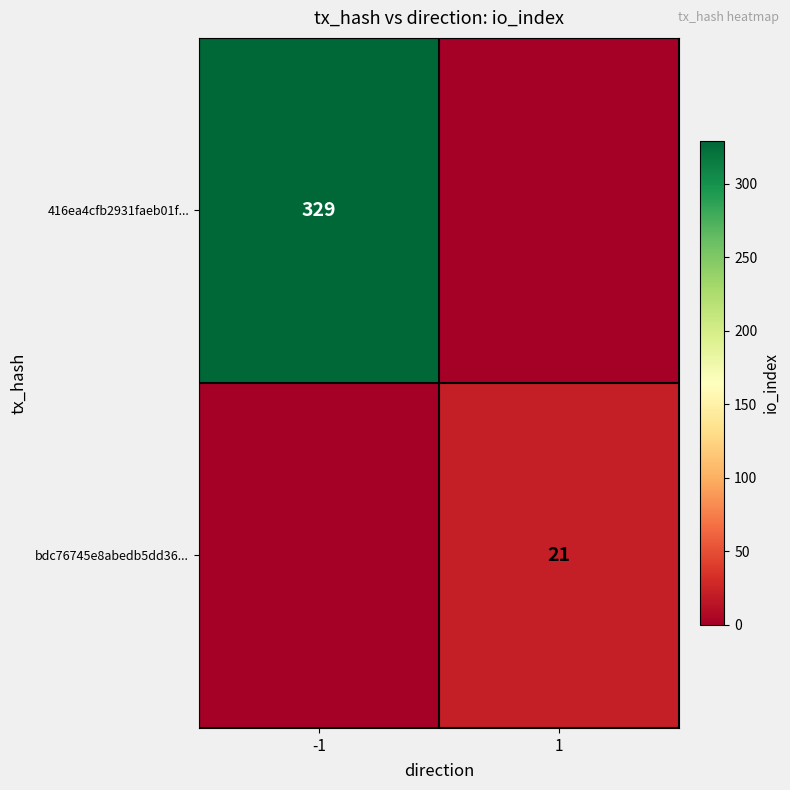

The value of bdc76745e8abedb5dd36... at 1 is 14. True or false?

False